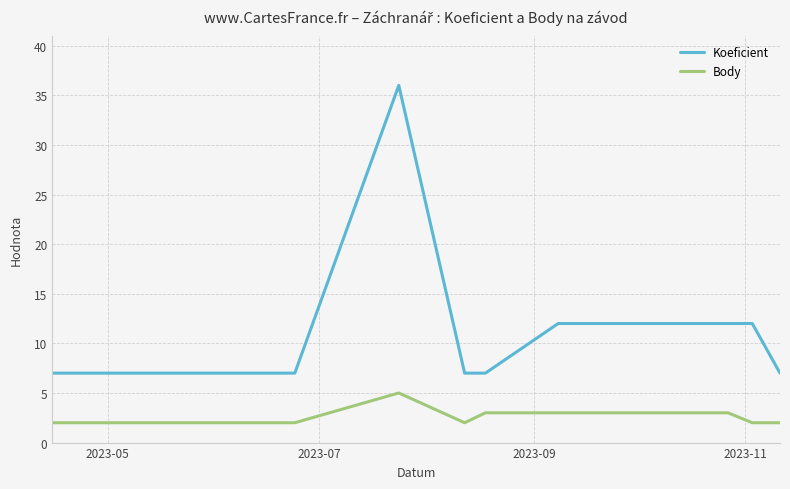

What is the maximum value for Body?

5